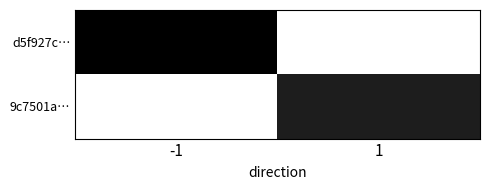

What is the total value across all series at 1?

68